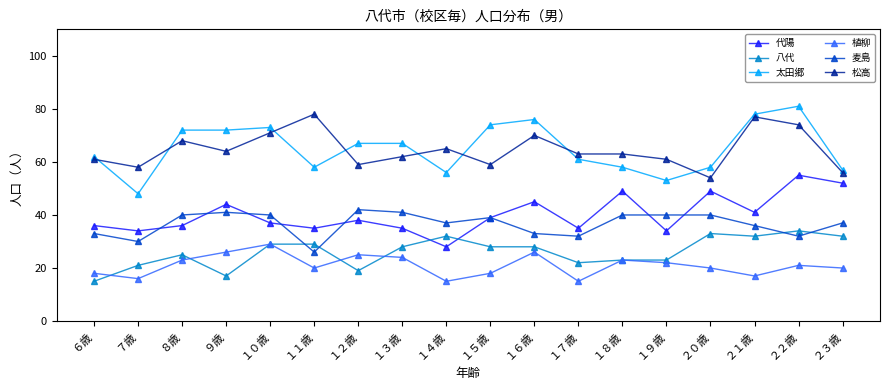

What position from the left is １５歳?

10